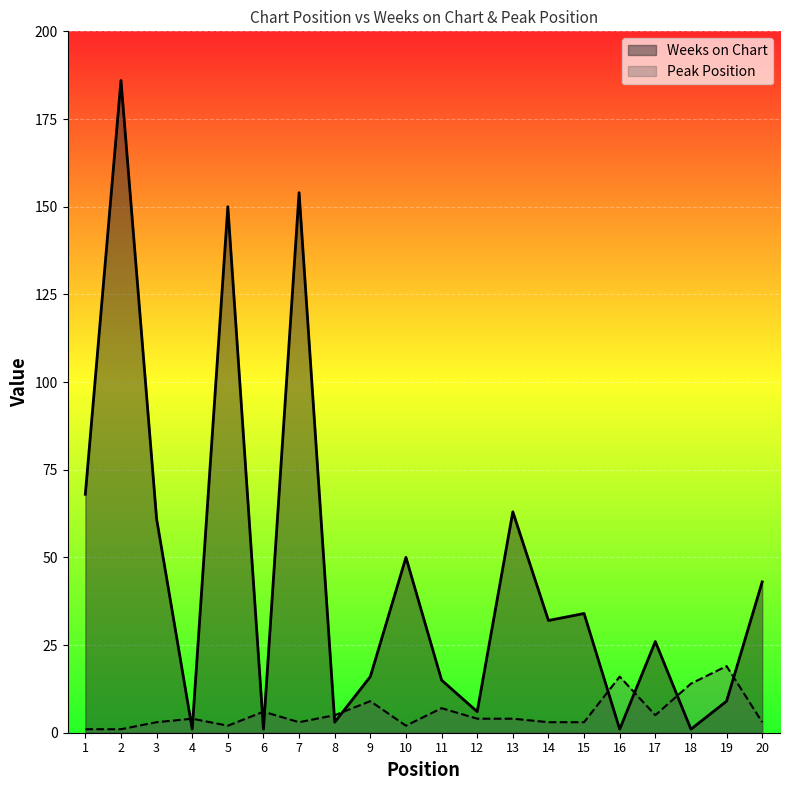

Which series ends up on top after the final intersection of Peak Position and Weeks on Chart?

Weeks on Chart